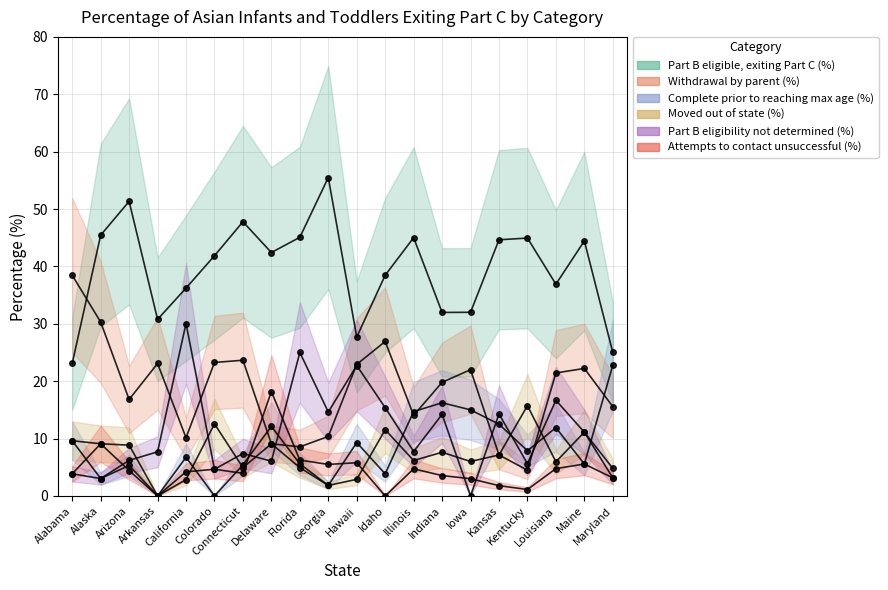

Where is the first local maximum for Moved out of state (%)?

Colorado